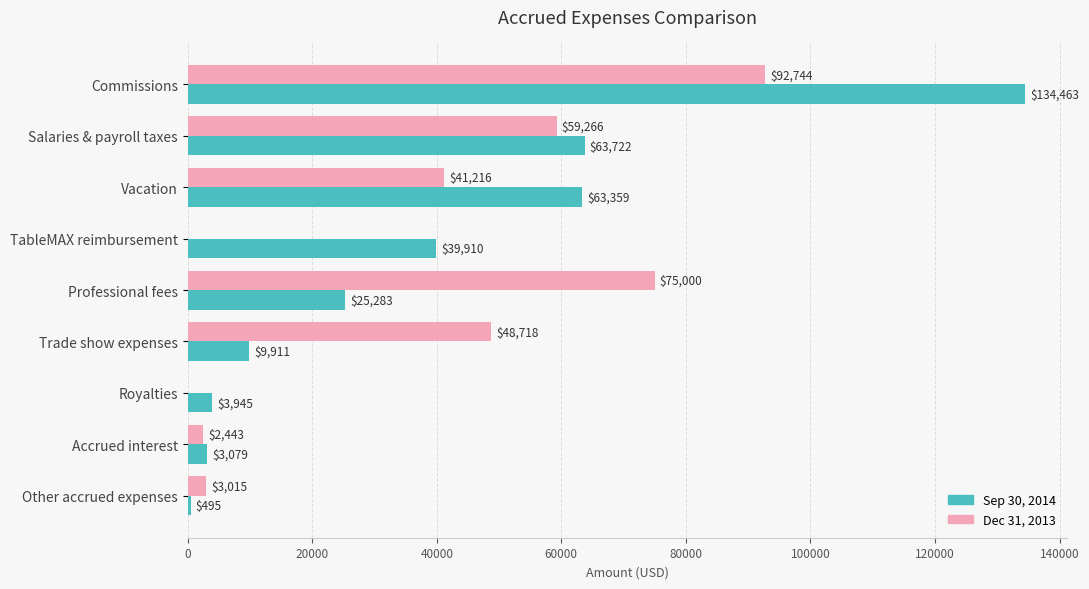

What is the highest value of the Dec 31, 2013 series?

92744